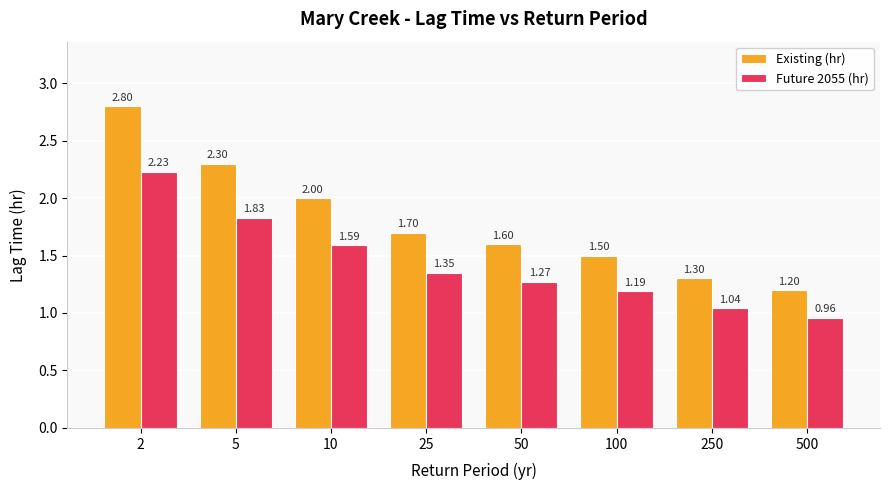

At which category is the sum across all series the highest?

2